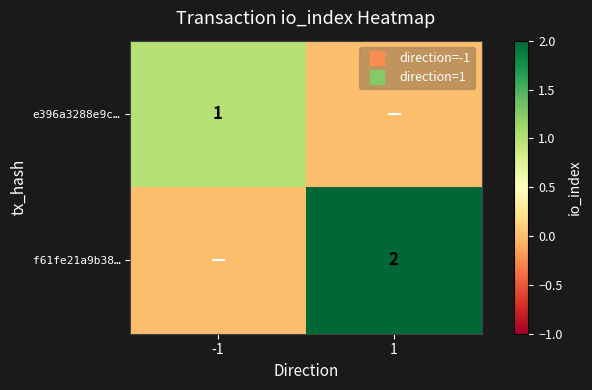

At which label does e396a3288e9c… reach its minimum?

1